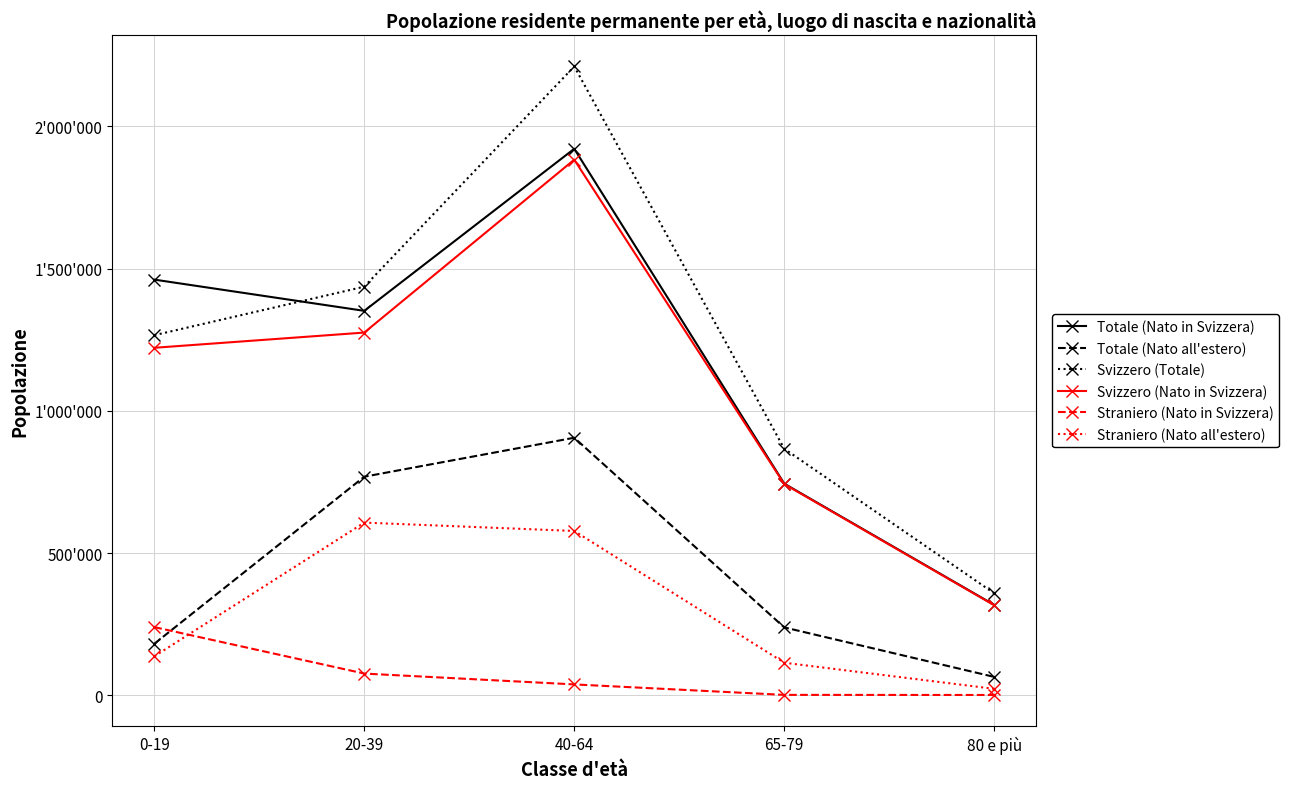

At which category does Totale (Nato in Svizzera) reach its first local valley?

20-39